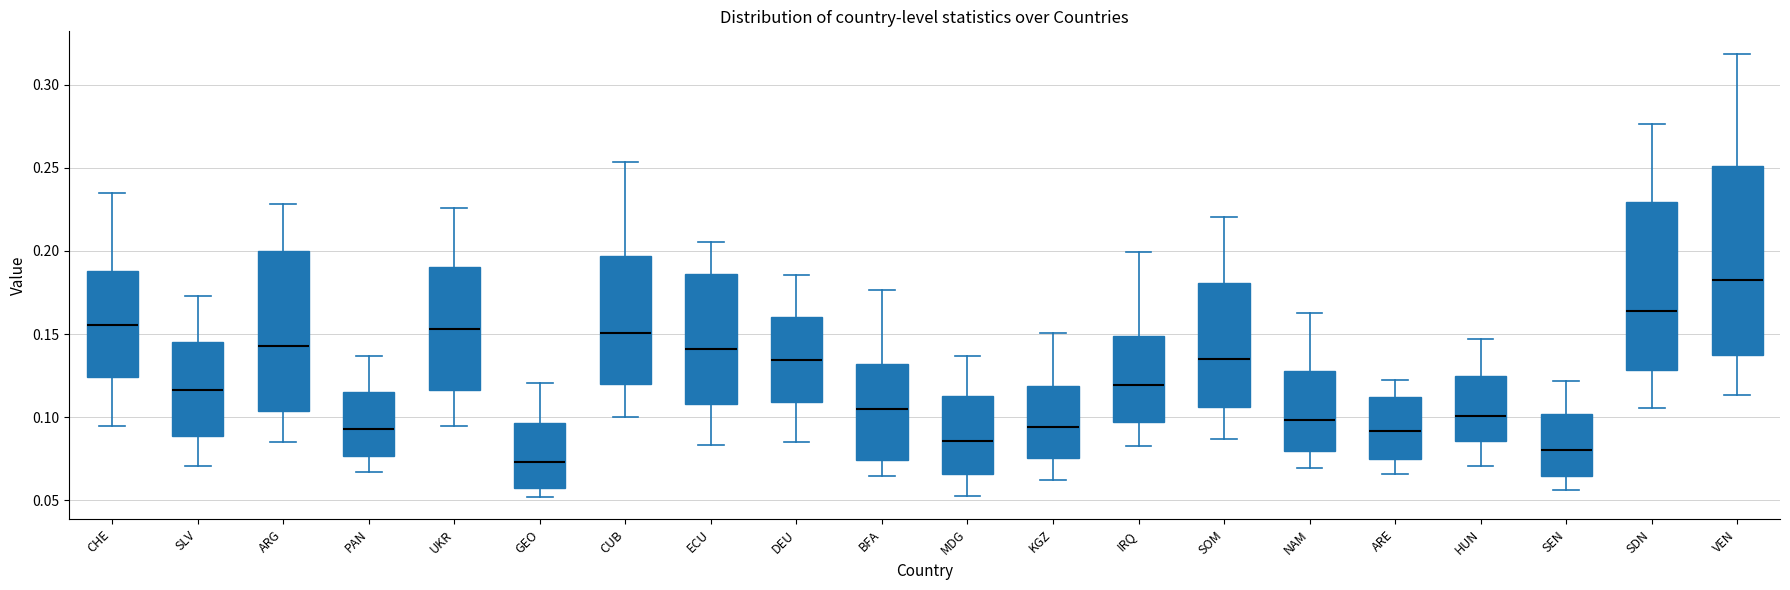

Where does the median line of the box for KGZ sit on the y-axis? The values are not printed on the chart, so give them approximately, as read against the axis.

0.095